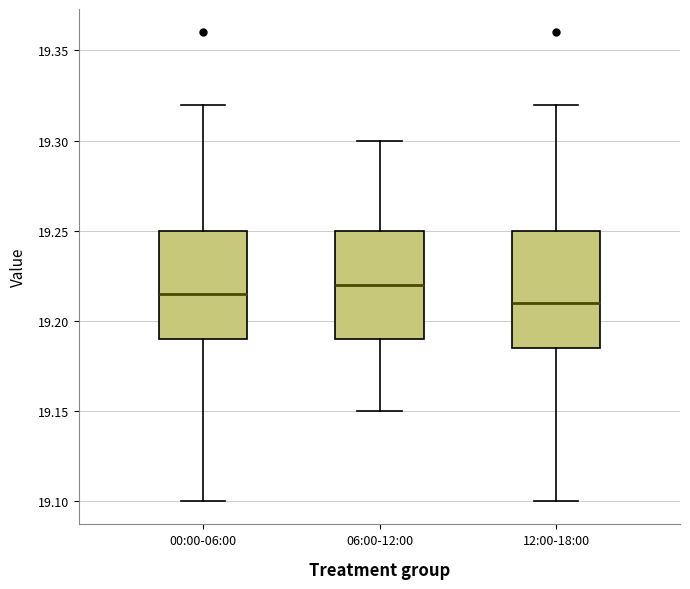

Reading left to right, read every box against the y-axis: the position of its median line, the range the box covers, and the ends of its whiskers. The values are not printed on the chart, so give them approximately, as read against the axis.

00:00-06:00: median 19.215, box 19.190 to 19.250, whiskers 19.100 to 19.320
06:00-12:00: median 19.220, box 19.190 to 19.250, whiskers 19.150 to 19.300
12:00-18:00: median 19.210, box 19.185 to 19.250, whiskers 19.100 to 19.320